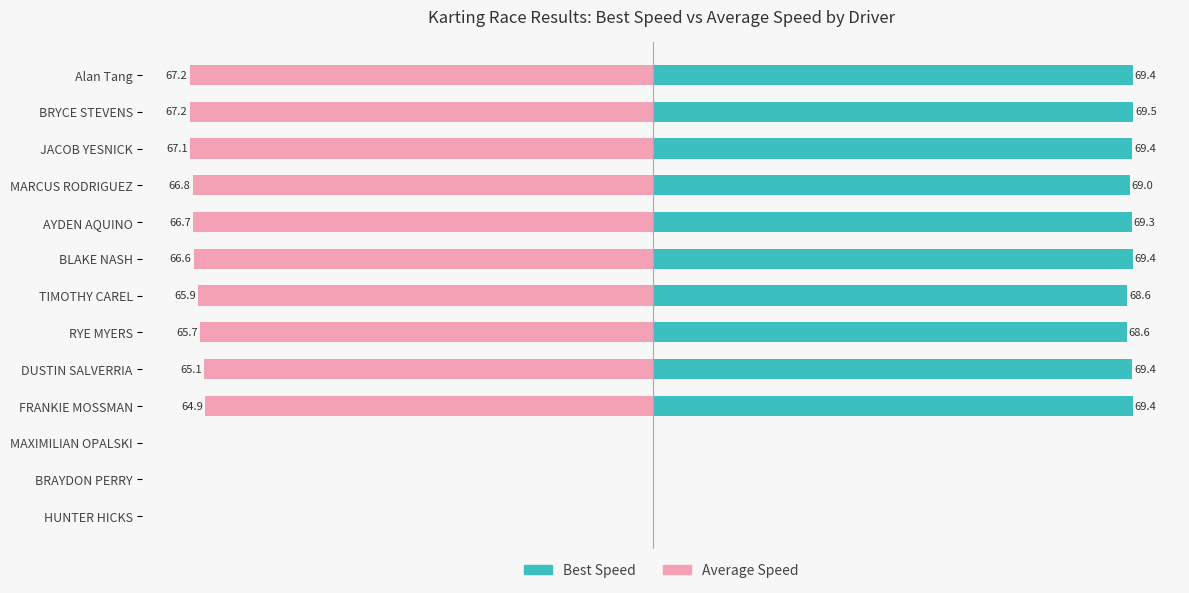

What position from the right is BRAYDON PERRY?

2